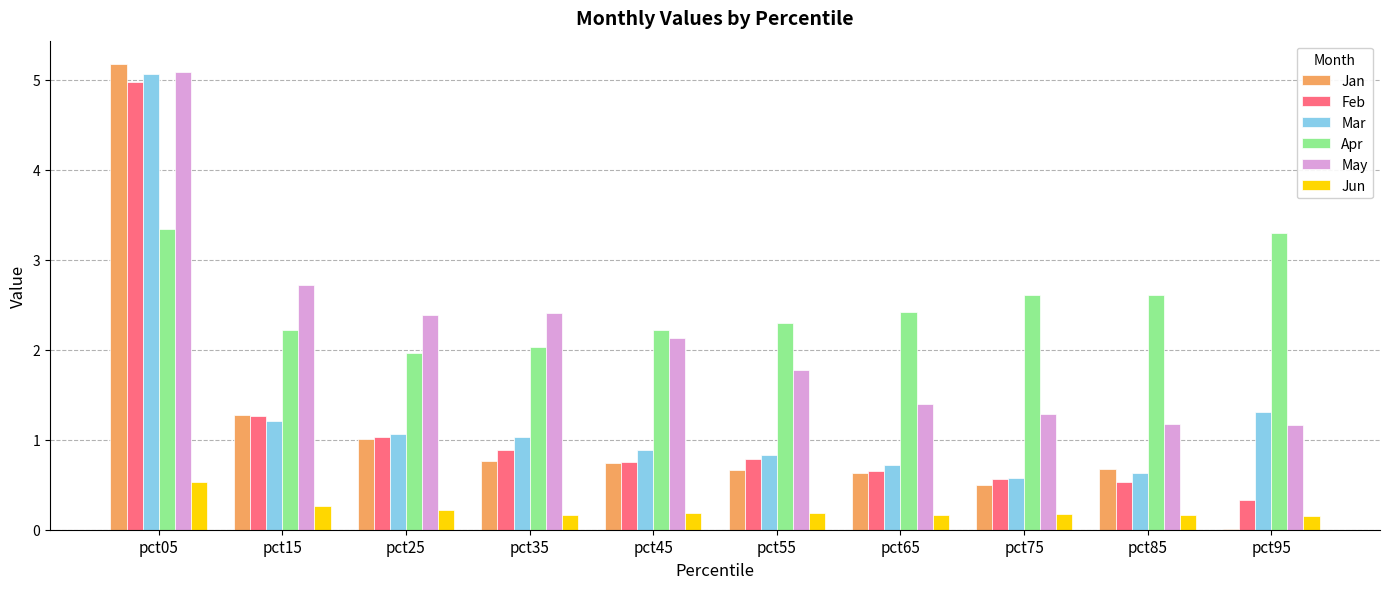

What is the greatest value displayed?

5.2